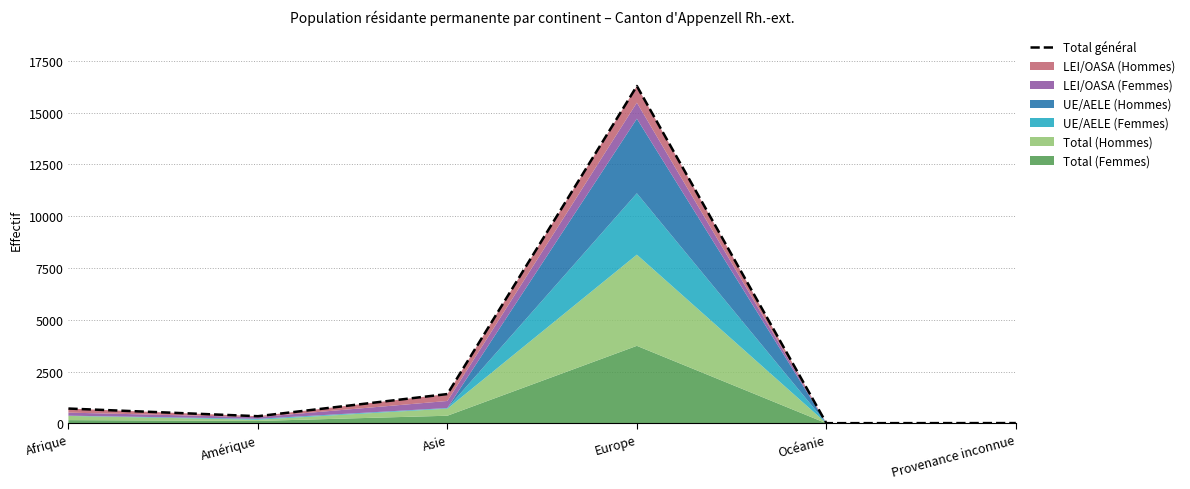

The chart shows a value of 3 at Provenance inconnue. True or false?

False